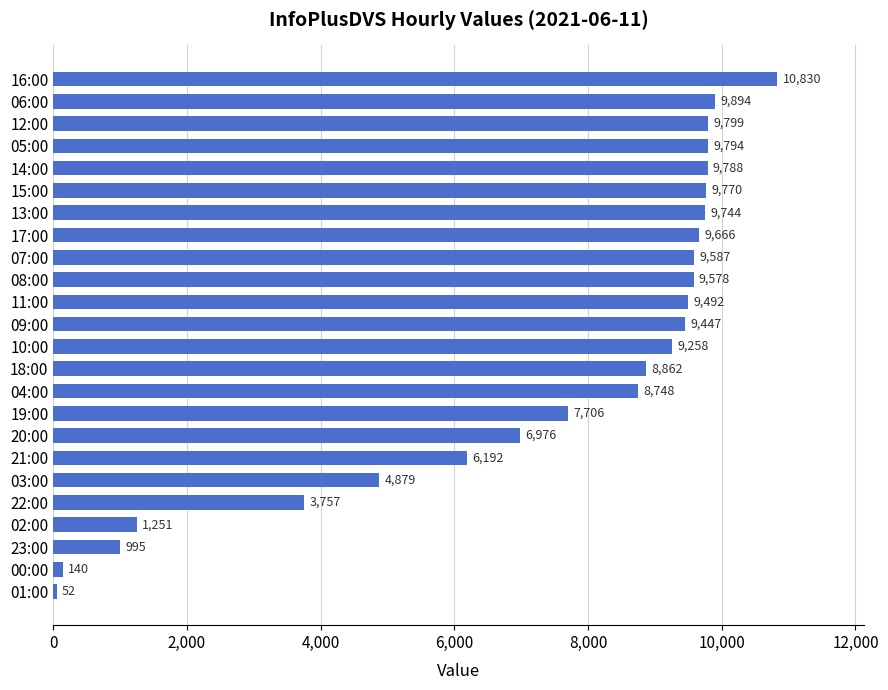

List the labels in order of value, smallest first.

01:00, 00:00, 23:00, 02:00, 22:00, 03:00, 21:00, 20:00, 19:00, 04:00, 18:00, 10:00, 09:00, 11:00, 08:00, 07:00, 17:00, 13:00, 15:00, 14:00, 05:00, 12:00, 06:00, 16:00